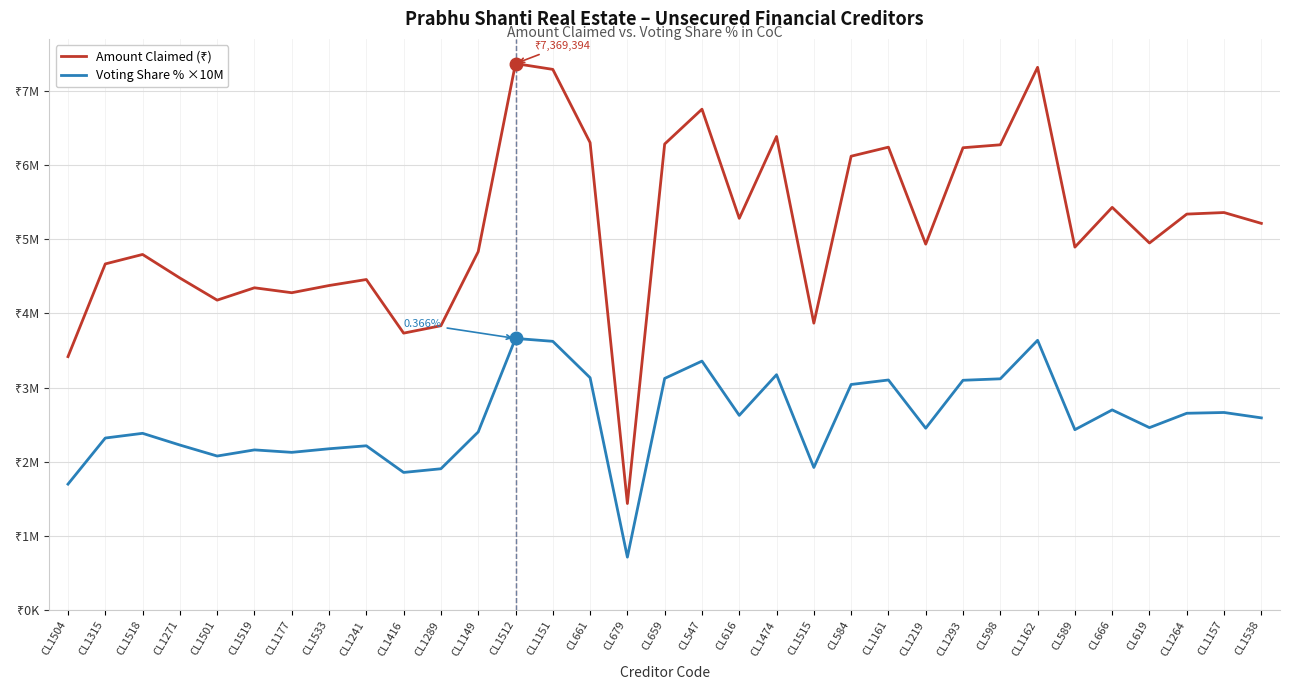

Does the chart have visible grid lines?

Yes